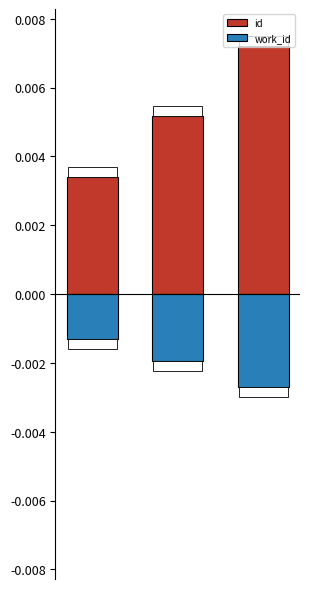

Which series has the widest spread of values?

id